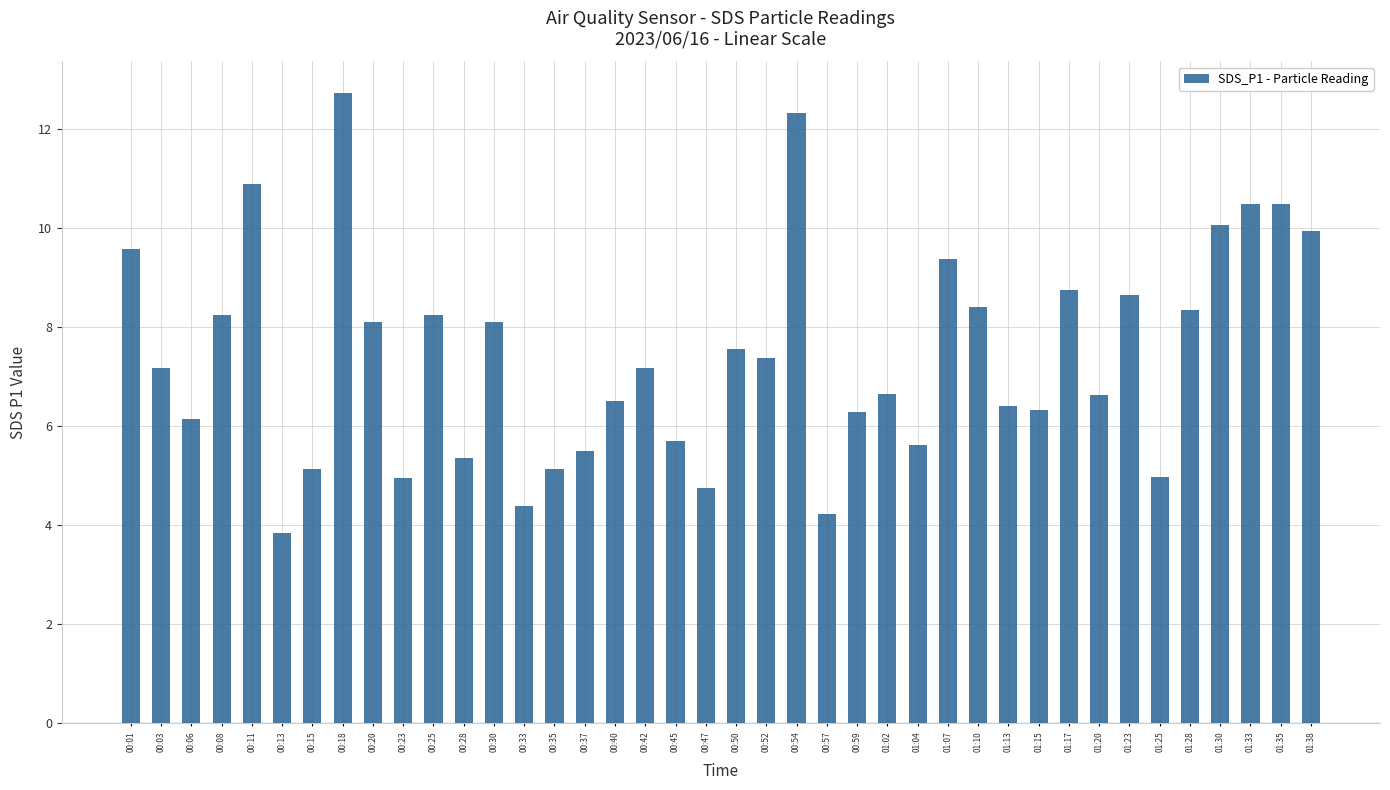

What is the change in value from 00:20 to 00:40?

-1.6